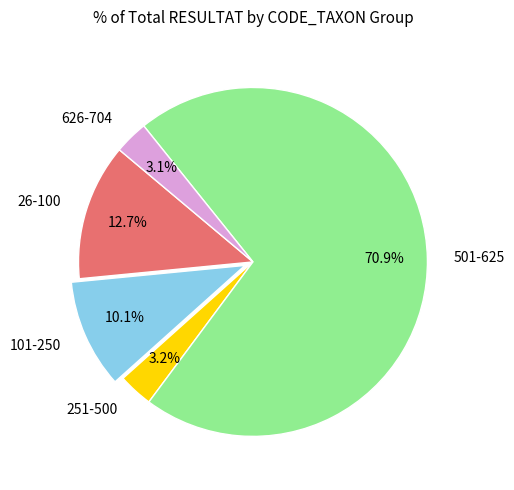

What is the largest slice in the pie chart?

501-625